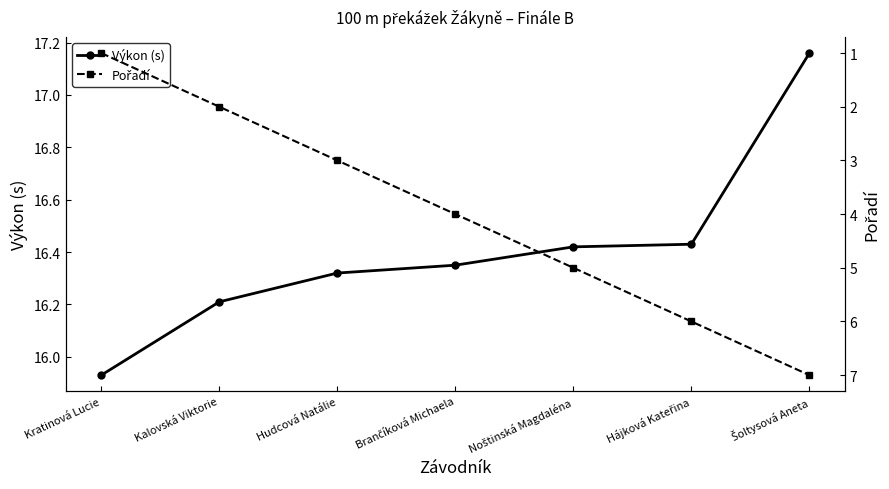

Reading left to right, what are all the values shown in this chart?

Výkon (s): 15.9	16.2	16.3	16.4	16.4	16.4	17.2
Pořadí: 1.0	2.0	3.0	4.0	5.0	6.0	7.0